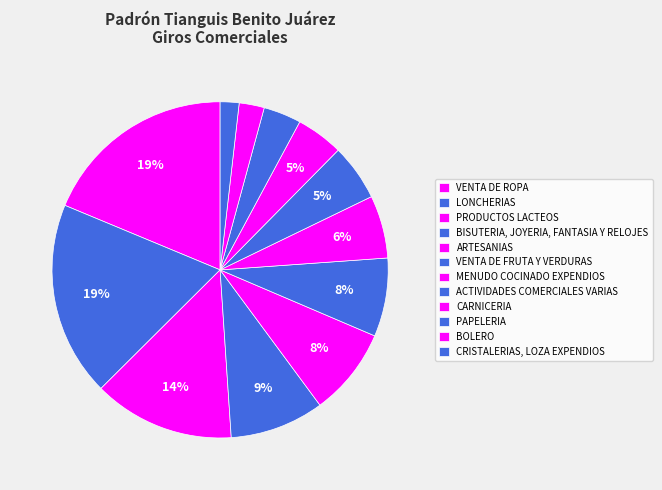

What percentage is the BISUTERIA, JOYERIA, FANTASIA Y RELOJES slice, to the nearest percent?

9%